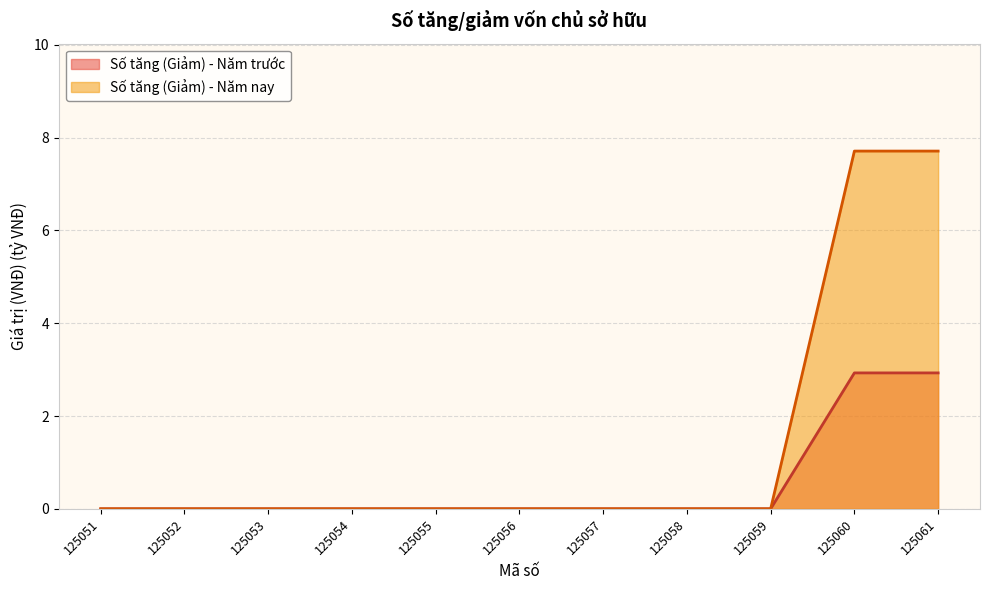

Reading left to right, transcribe all the data shown in this chart.

Số tăng (Giảm) - Năm trước: 125051=0.0	125052=0.0	125053=0.0	125054=0.0	125055=0.0	125056=0.0	125057=0.0	125058=0.0	125059=0.0	125060=2.9	125061=2.9
Số tăng (Giảm) - Năm nay: 125051=0.0	125052=0.0	125053=0.0	125054=0.0	125055=0.0	125056=0.0	125057=0.0	125058=0.0	125059=0.0	125060=7.7	125061=7.7